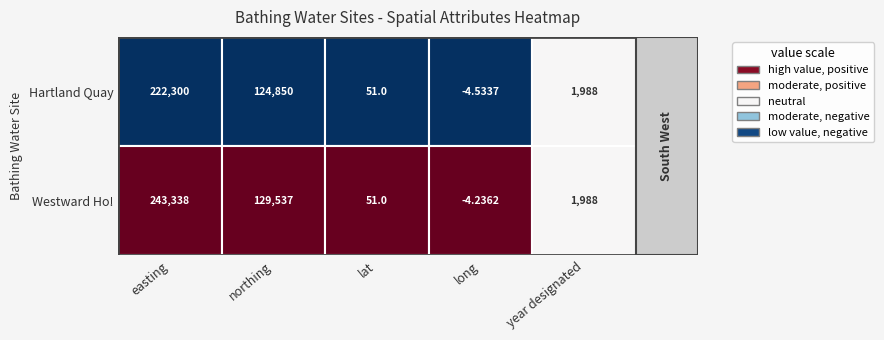

The Hartland Quay series shows 29.0 at 2. True or false?

False